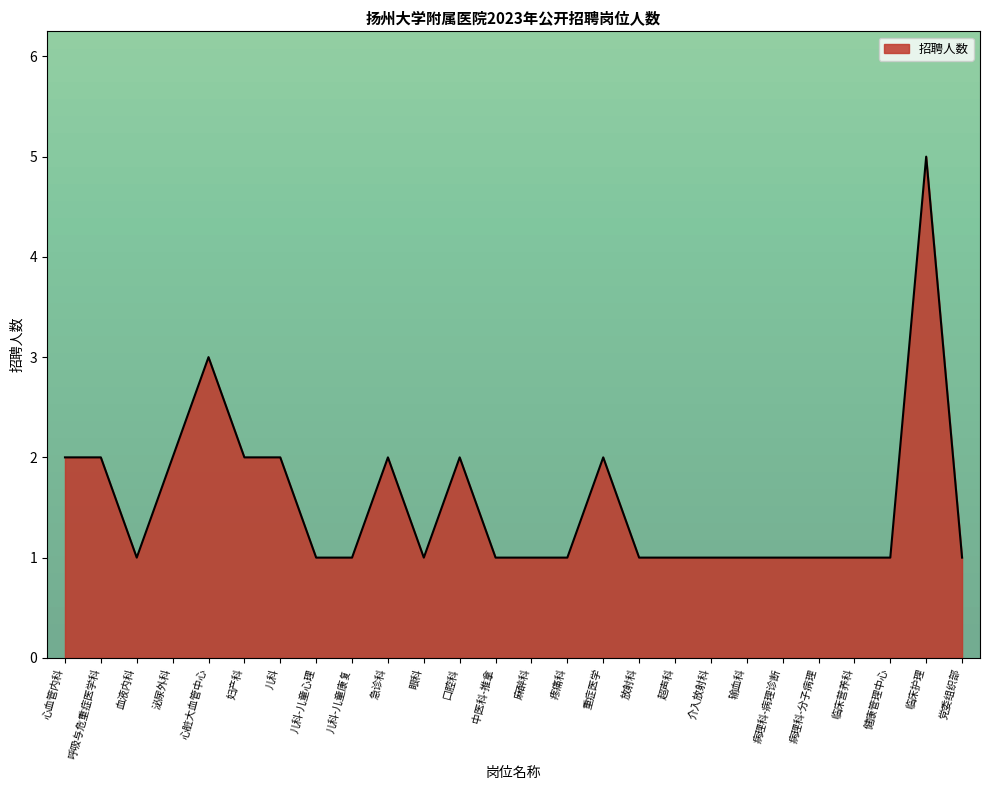

What is the greatest value displayed?

5